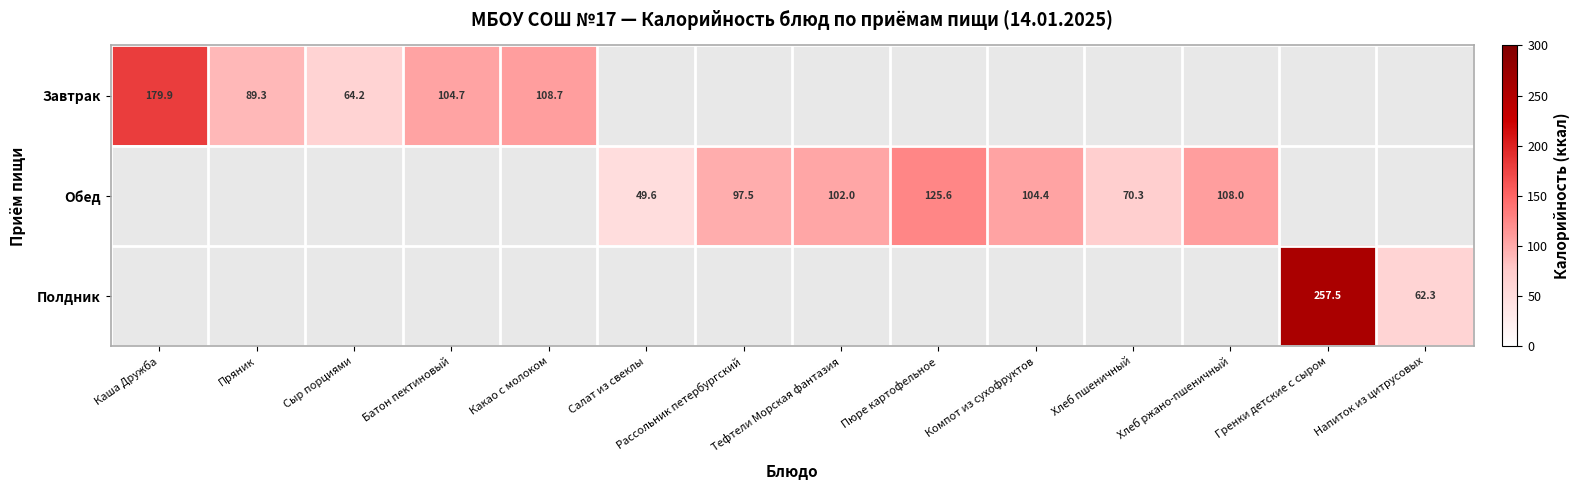

What is the sum of the Обед values at Хлеб ржано-пшеничный and Тефтели Морская фантазия?

210.0